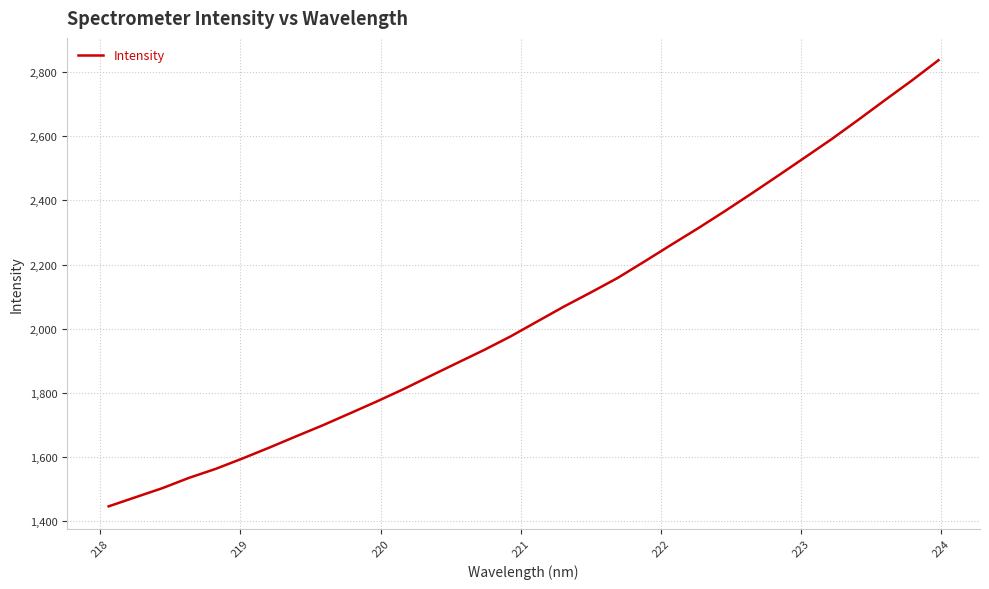

What is the maximum value shown in the chart?

2837.6